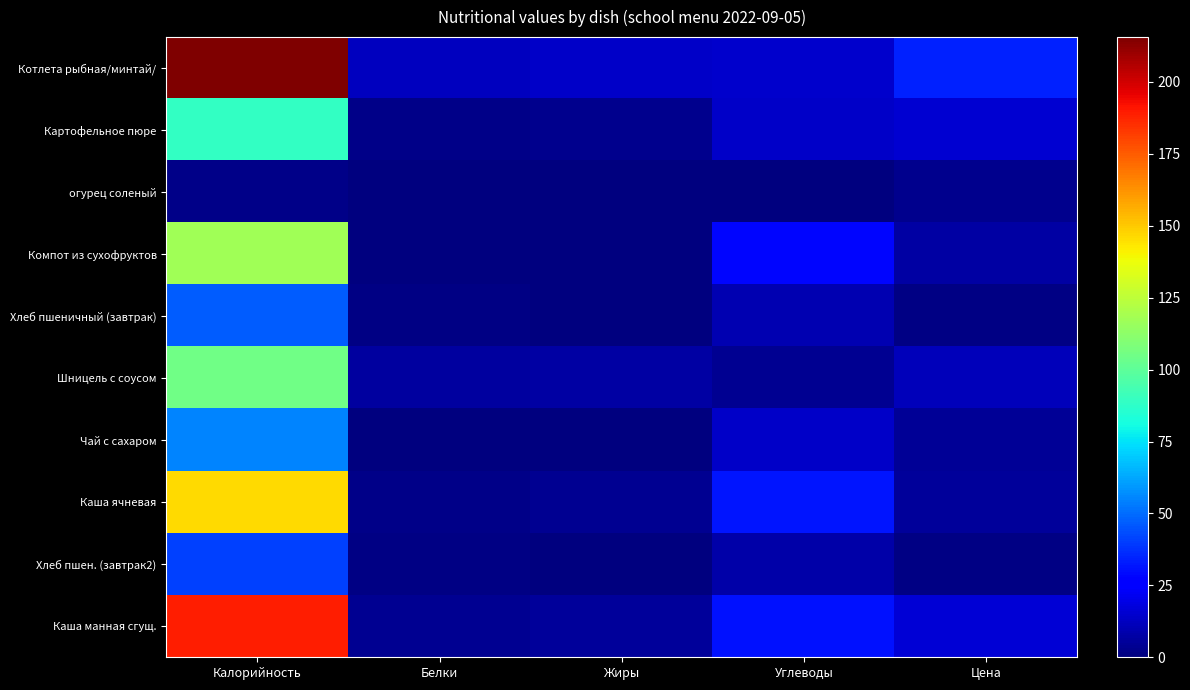

Reading left to right, transcribe all the data shown in this chart.

Котлета рыбная/минтай/: Калорийность=215.6	Белки=12.1	Жиры=13.6	Углеводы=14.5	Цена=34.1
Картофельное пюре: Калорийность=88.6	Белки=1.7	Жиры=2.9	Углеводы=13.9	Цена=15.2
огурец соленый: Калорийность=1.8	Белки=0.1	Жиры=0.0	Углеводы=0.2	Цена=3.1
Компот из сухофруктов: Калорийность=117.5	Белки=0.4	Жиры=0.0	Углеводы=28.6	Цена=7.4
Хлеб пшеничный (завтрак): Калорийность=47.0	Белки=1.5	Жиры=0.2	Углеводы=9.8	Цена=1.2
Шницель с соусом: Калорийность=105.0	Белки=6.3	Жиры=7.3	Углеводы=3.7	Цена=11.2
Чай с сахаром: Калорийность=54.9	Белки=0.2	Жиры=0.0	Углеводы=13.5	Цена=5.0
Каша ячневая: Калорийность=146.0	Белки=2.5	Жиры=3.8	Углеводы=31.4	Цена=5.5
Хлеб пшен. (завтрак2): Калорийность=40.9	Белки=1.5	Жиры=0.2	Углеводы=8.3	Цена=1.0
Каша манная сгущ.: Калорийность=189.0	Белки=4.0	Жиры=5.5	Углеводы=30.6	Цена=16.6